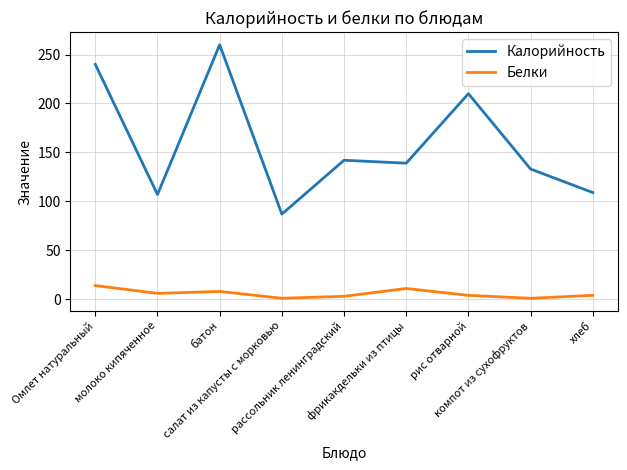

The Калорийность series shows 184 at хлеб. True or false?

False